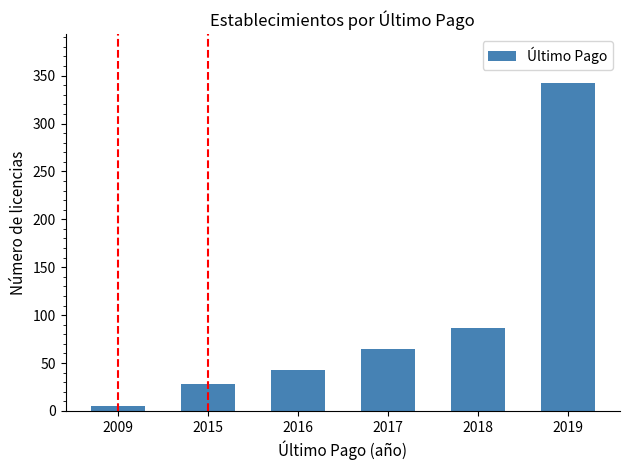

What is the change in value from 2017 to 2018?

+22